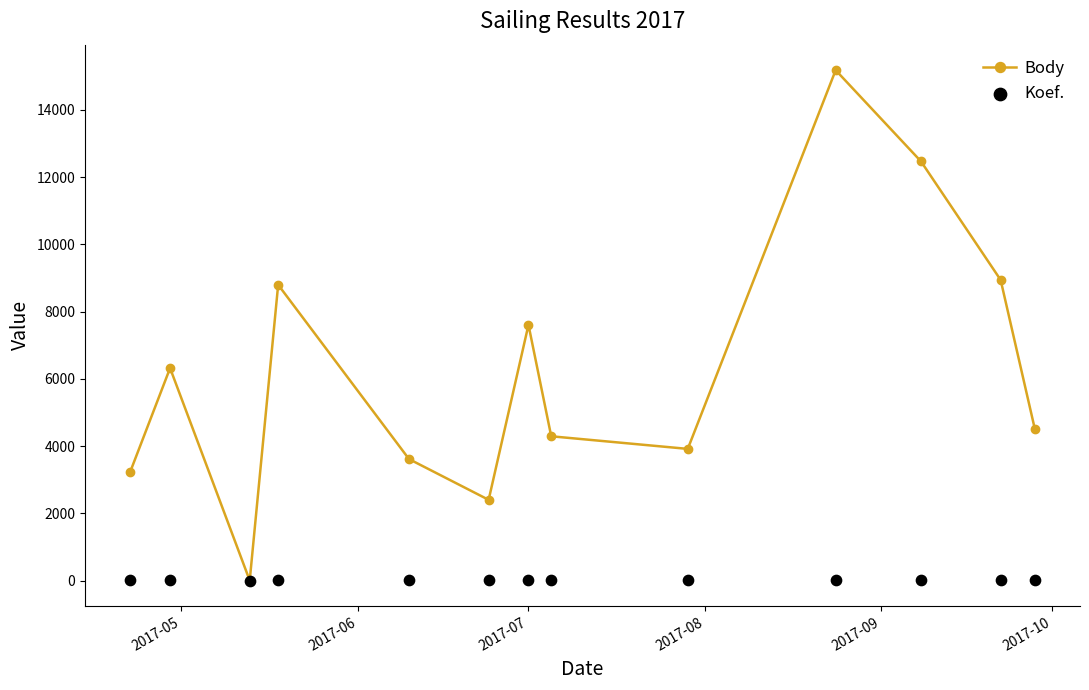

Which series has the widest spread of Y values?

Body